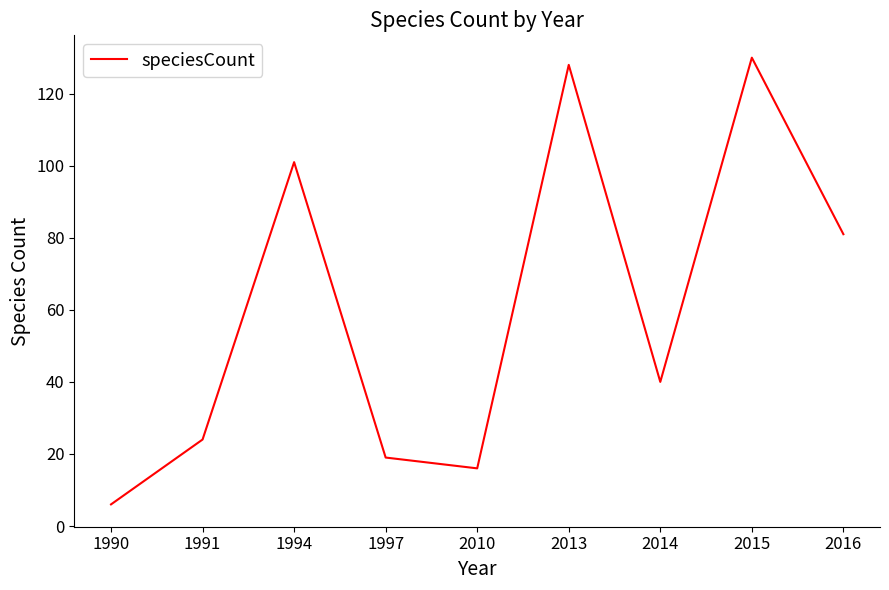

What is the maximum value shown in the chart?

130